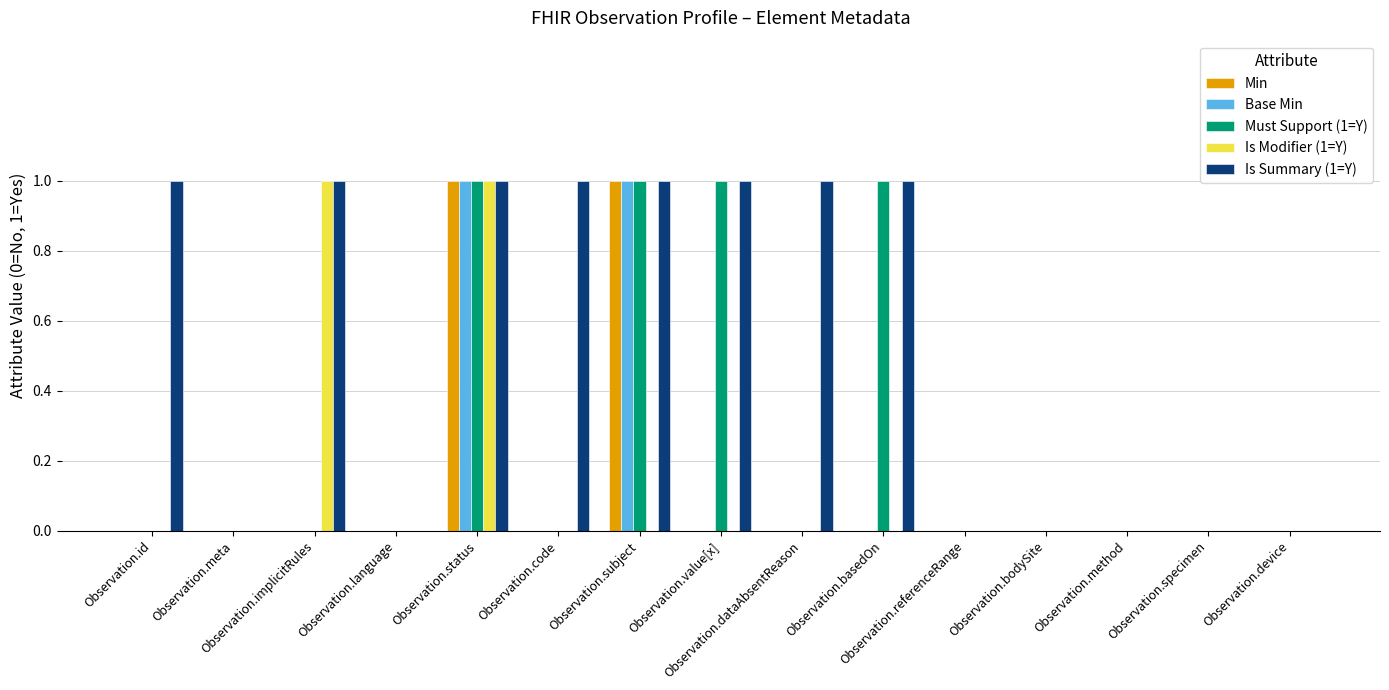

Count the number of data series in this chart.

5